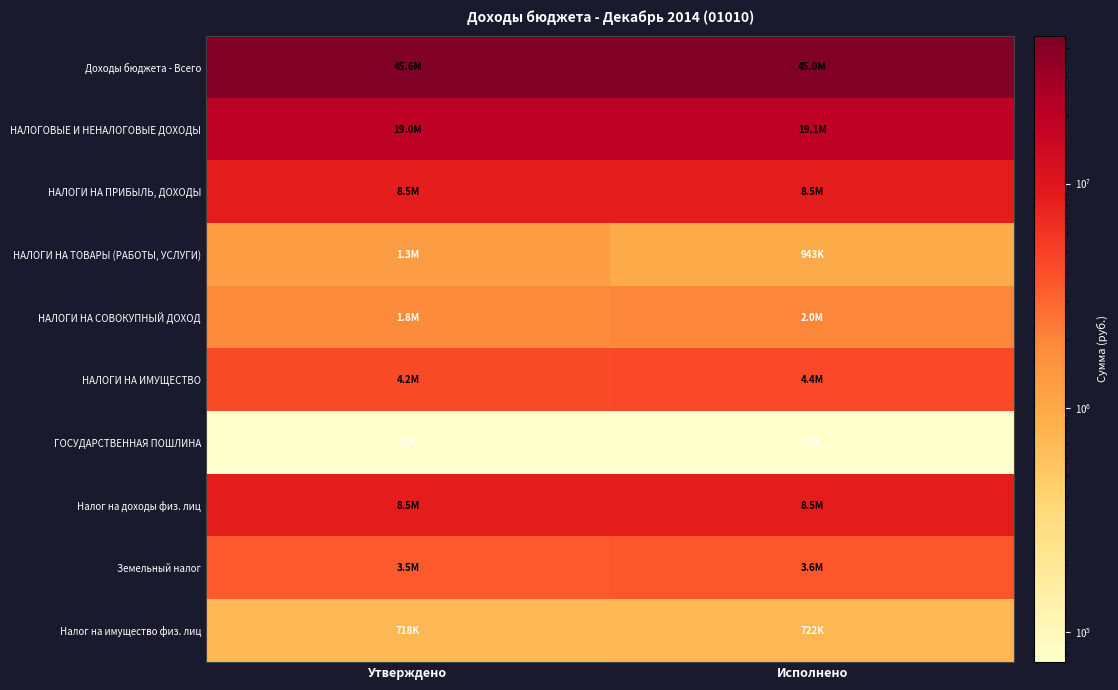

Rank the series at Исполнено from highest to lowest value.

Доходы бюджета - Всего, НАЛОГОВЫЕ И НЕНАЛОГОВЫЕ ДОХОДЫ, НАЛОГИ НА ПРИБЫЛЬ, ДОХОДЫ, Налог на доходы физ. лиц, НАЛОГИ НА ИМУЩЕСТВО, Земельный налог, НАЛОГИ НА СОВОКУПНЫЙ ДОХОД, НАЛОГИ НА ТОВАРЫ (РАБОТЫ, УСЛУГИ), Налог на имущество физ. лиц, ГОСУДАРСТВЕННАЯ ПОШЛИНА